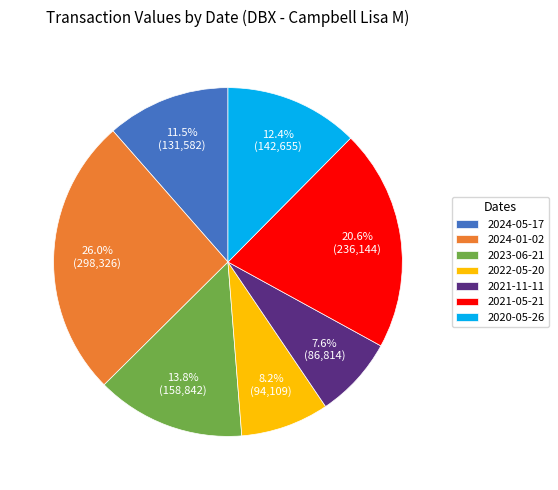

The 2024-01-02 slice represents 12% of the pie. True or false?

False